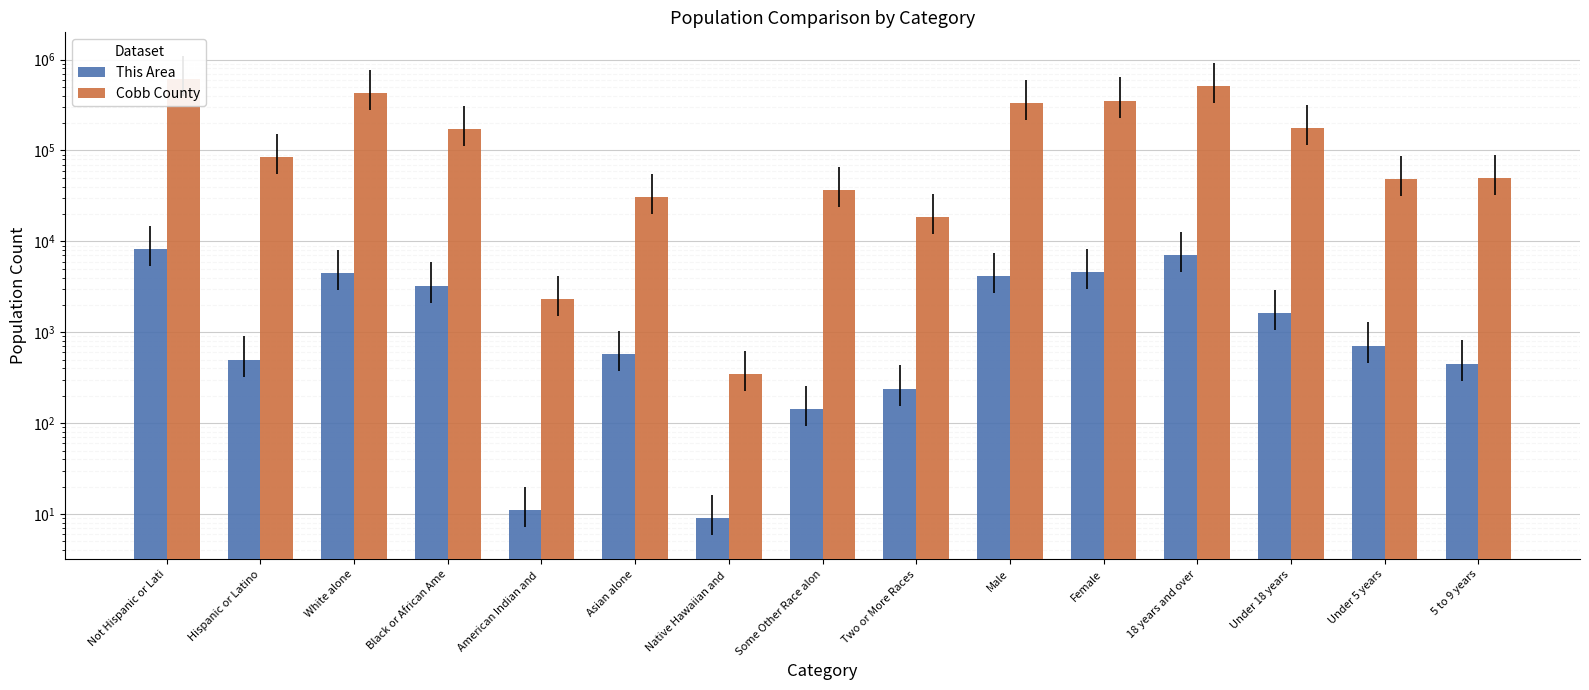

What are all the series names shown in the legend?

This Area, Cobb County